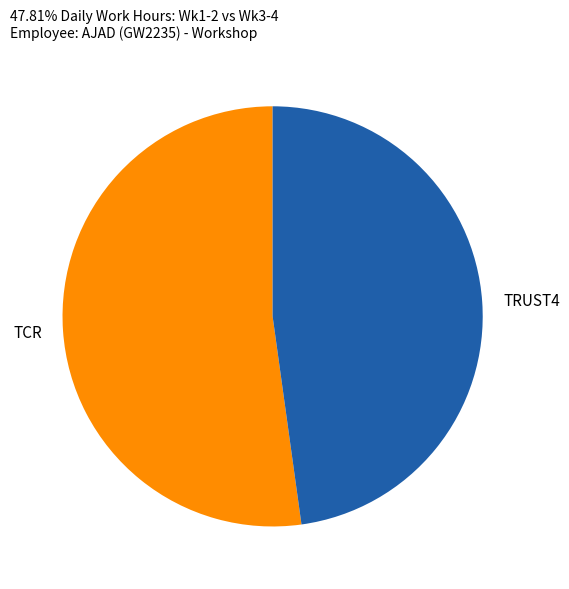

Rank the categories by value from highest to lowest.

TCR, TRUST4